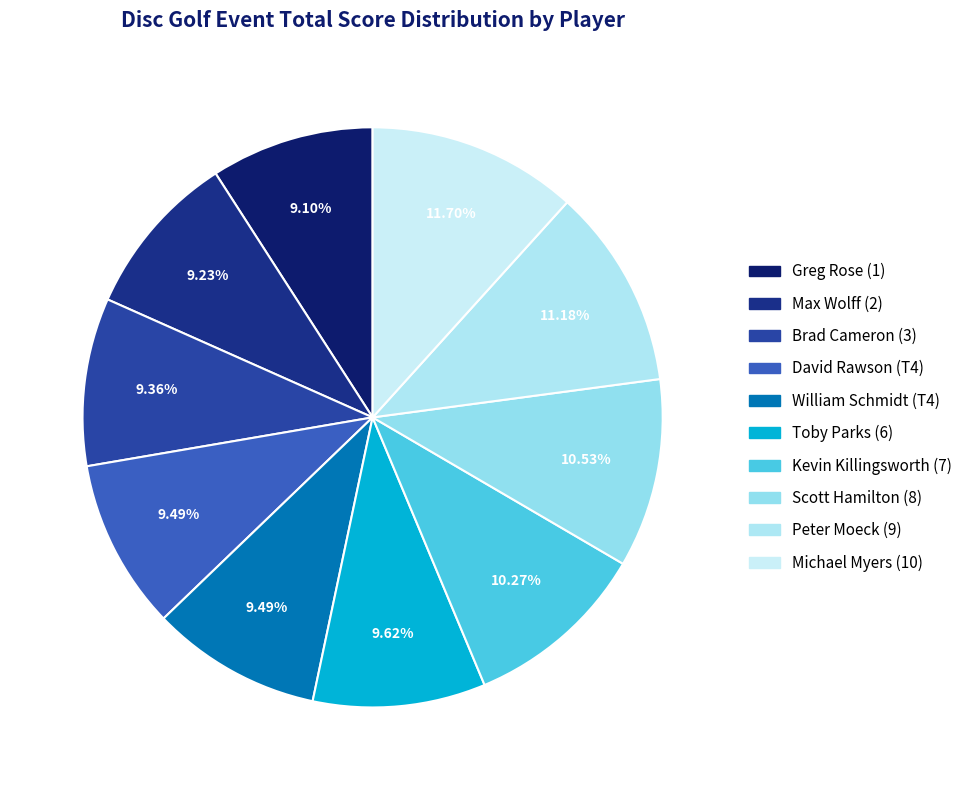

What percentage is the David Rawson (T4) slice, to the nearest percent?

9%